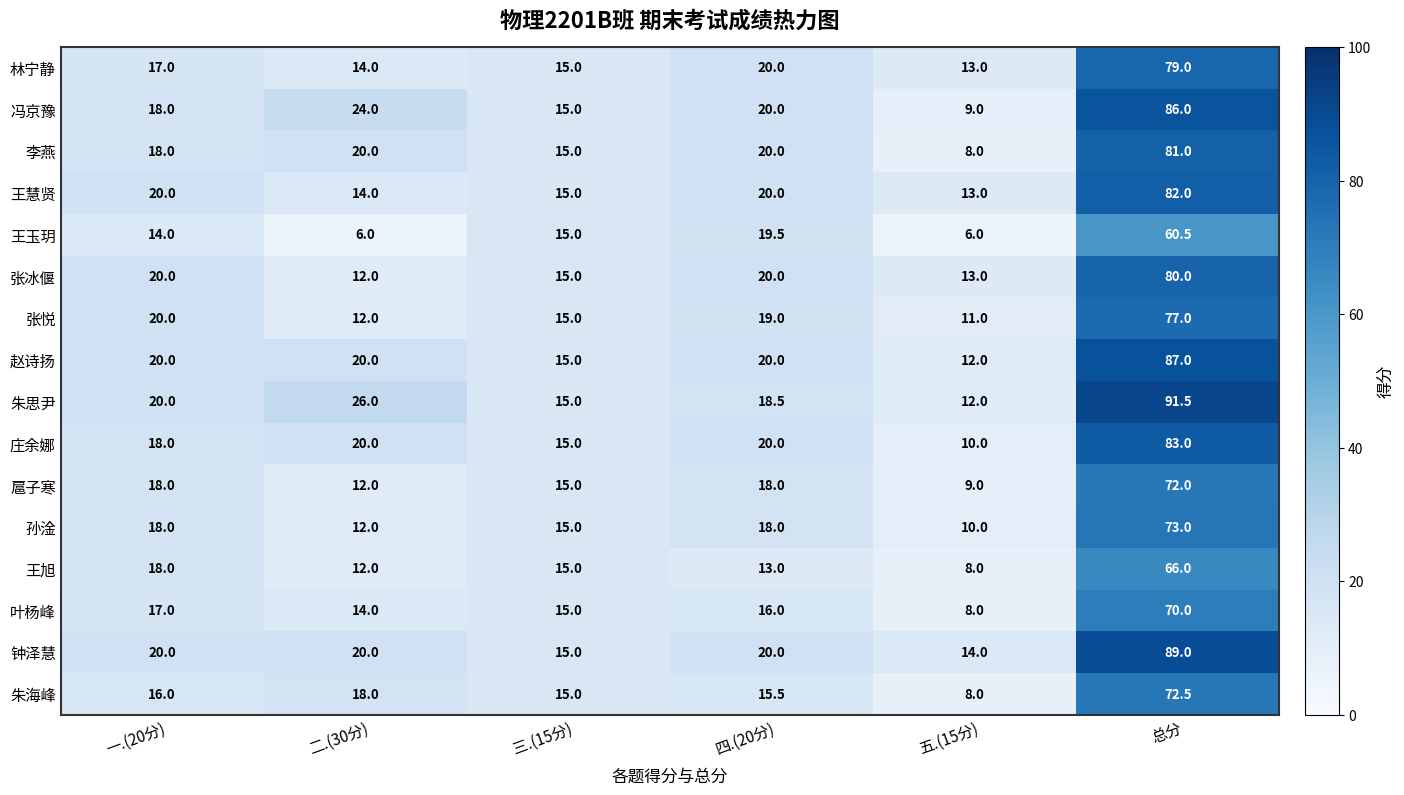

How many data points does each series have?

6